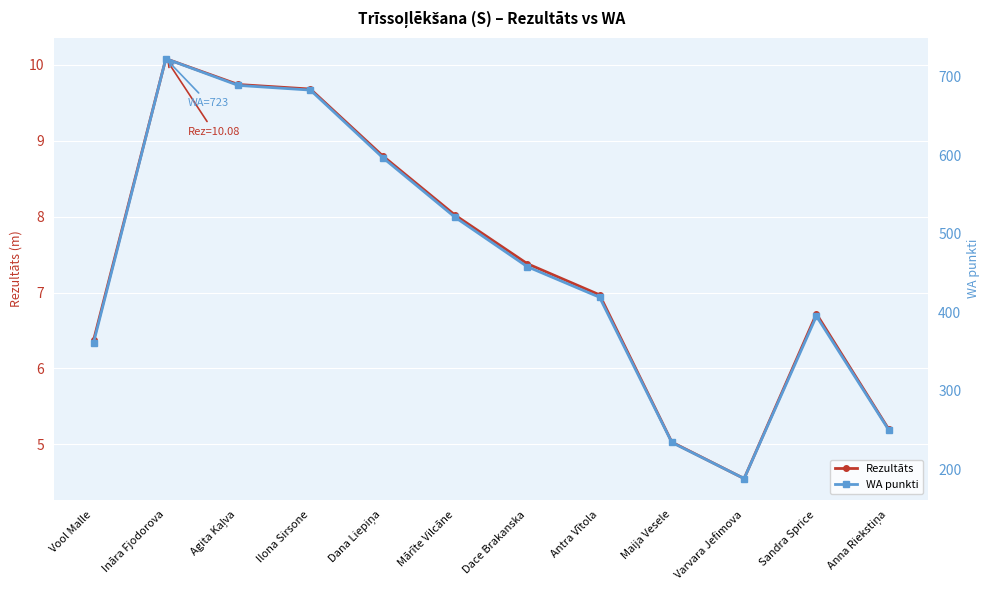

Which series has the largest total across all categories?

WA punkti